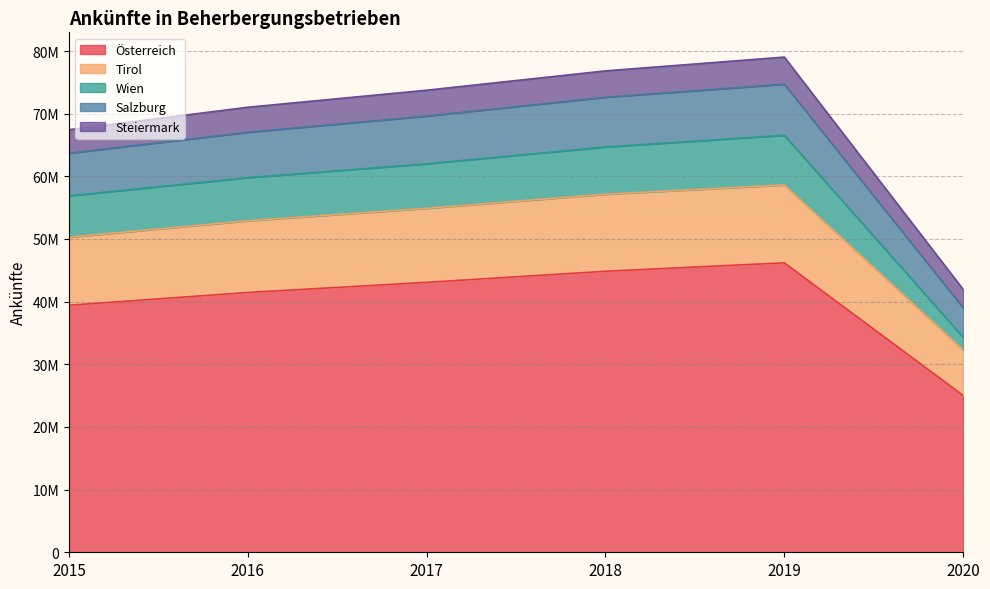

At which label does Tirol first exceed 54896218?

2018